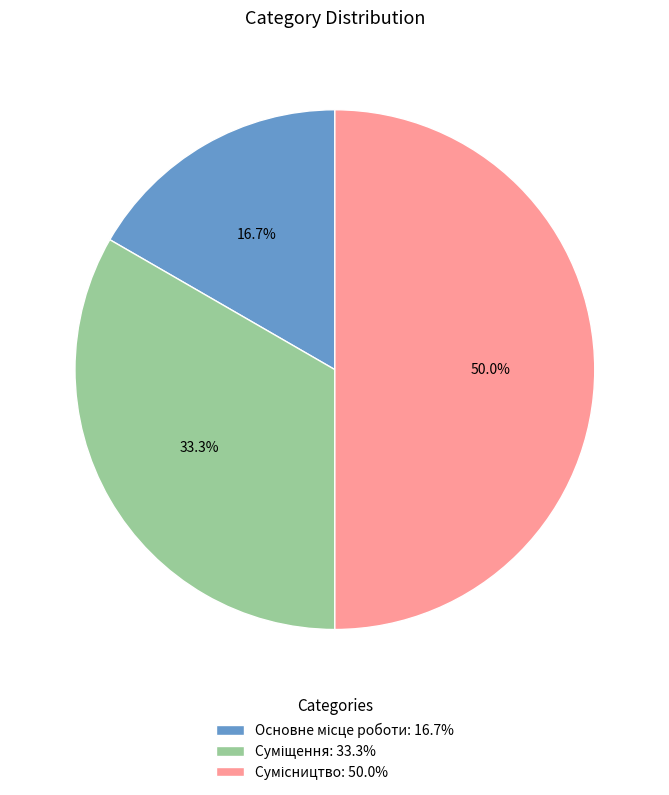

Count the number of slices in the pie.

3